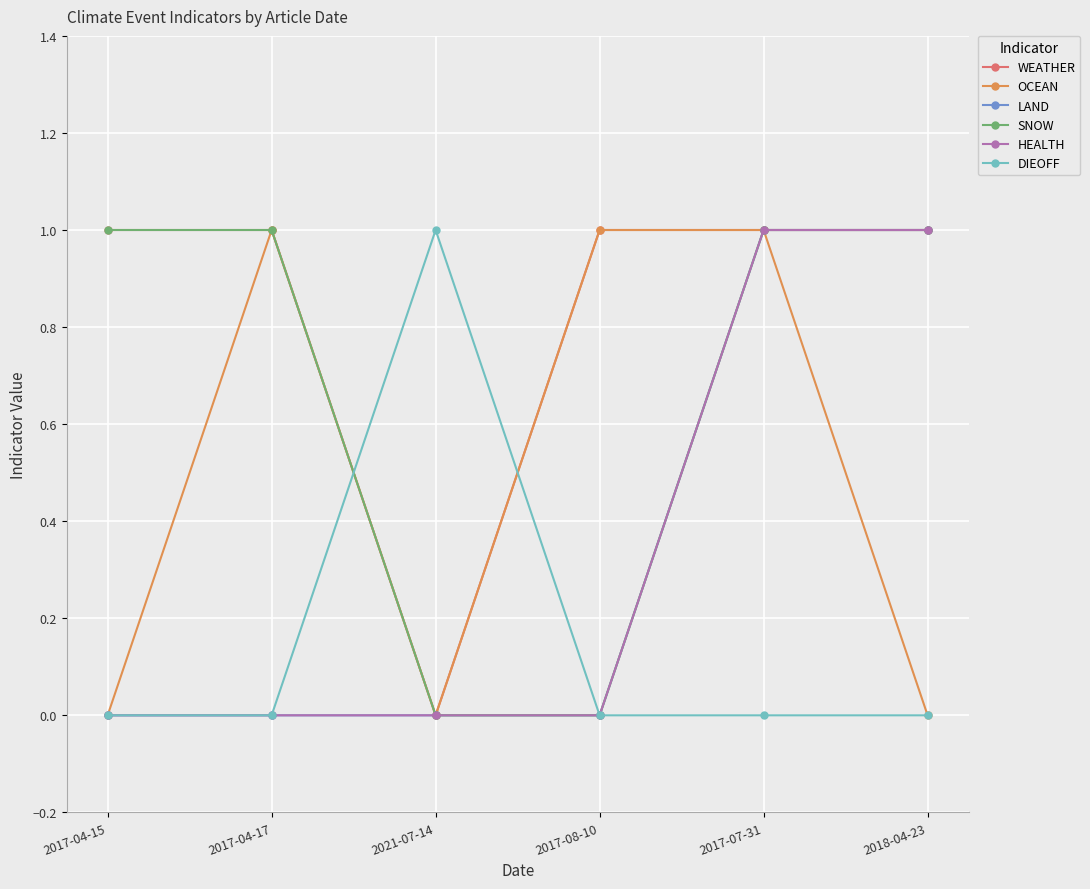

What is the difference between the maximum and minimum values in the DIEOFF series?

1